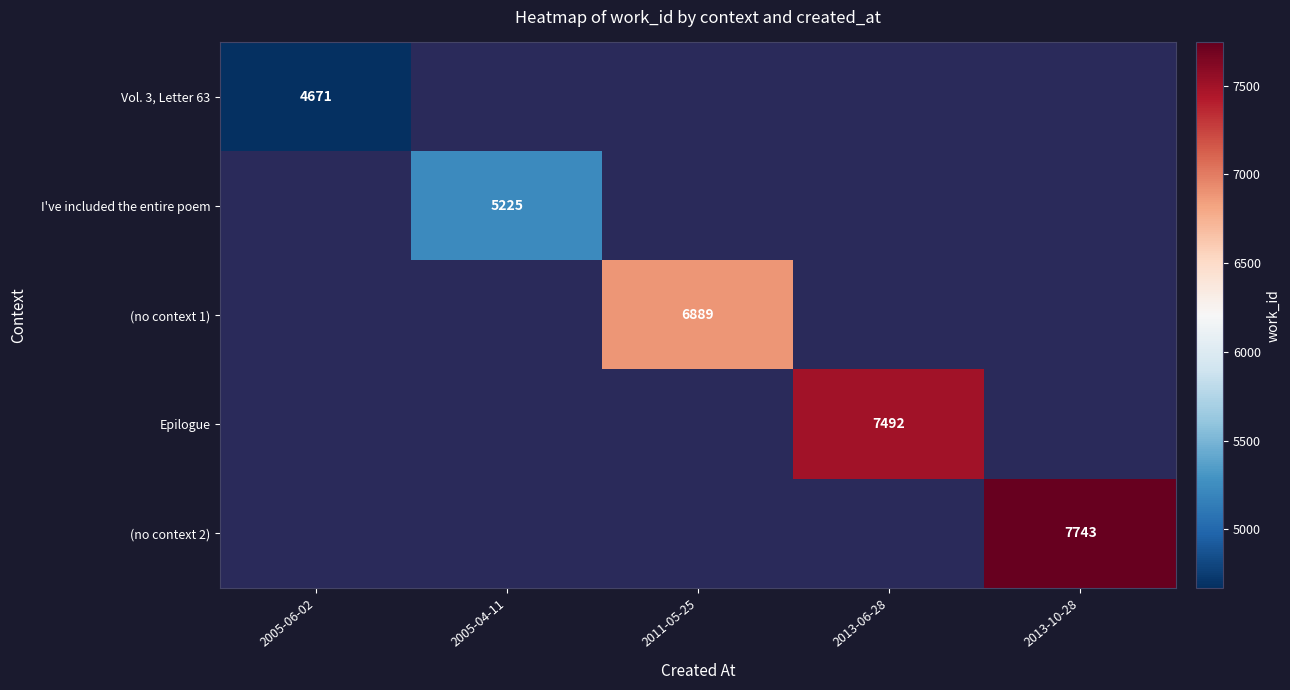

The (no context 1) series shows 1587 at 2011-05-25. True or false?

False